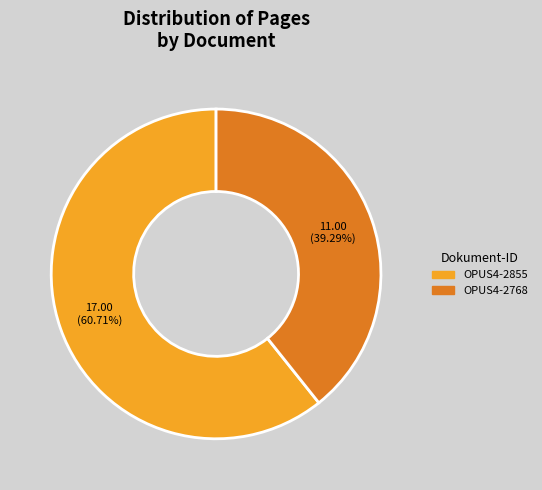

Between OPUS4-2855 and OPUS4-2768, which is larger?

OPUS4-2855